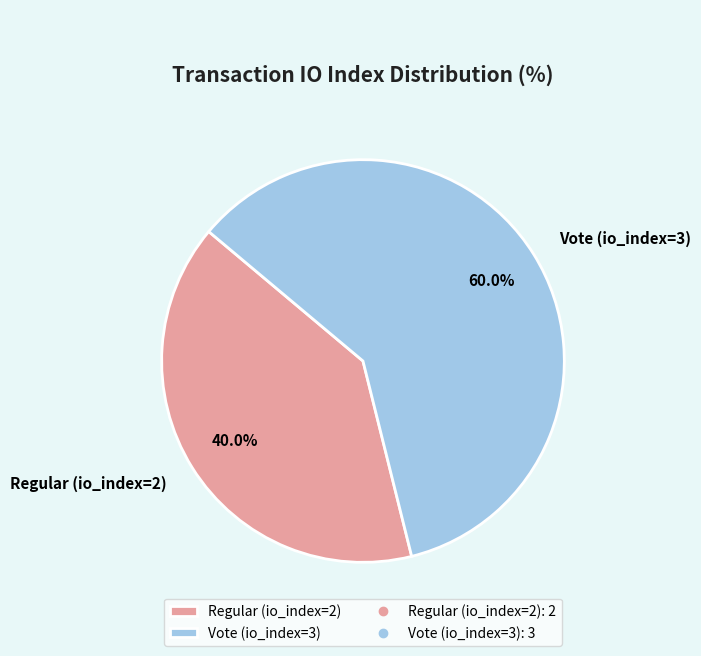

To the nearest percent, what is the difference between the Regular (io_index=2) and Vote (io_index=3) slice percentages?

20%